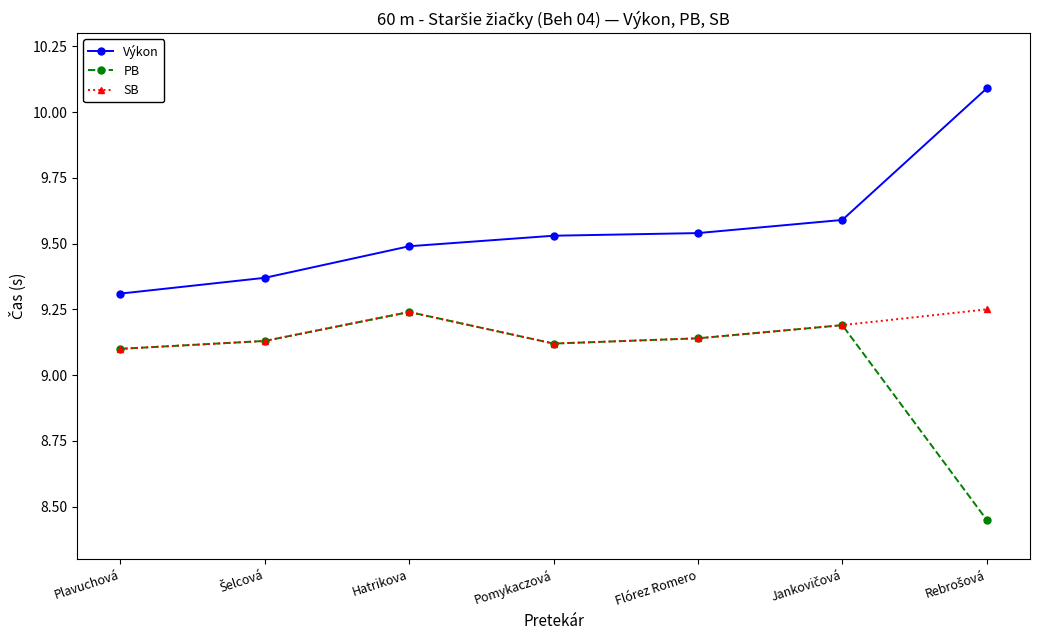

True or false: PB and Výkon intersect in this chart.

False